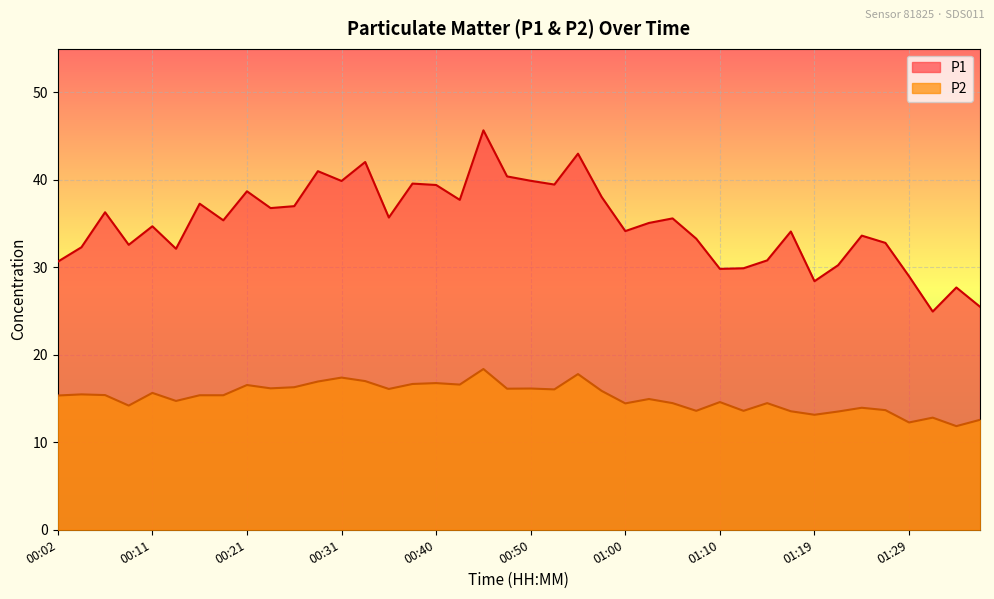

How many interior local peaks does the P2 series have?

13